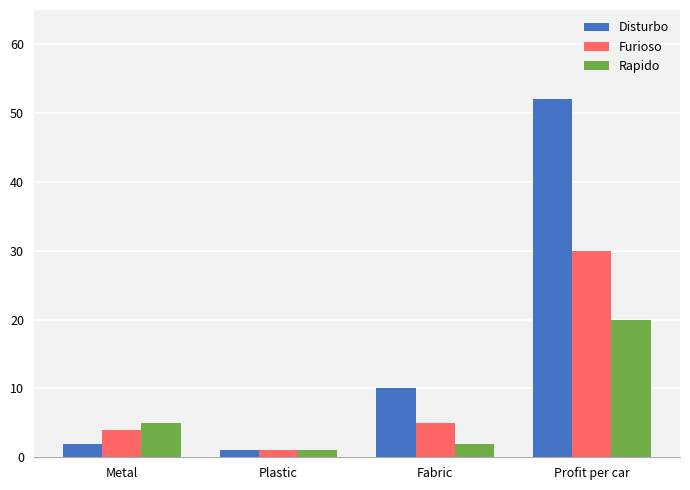

How many series are shown in this chart?

3